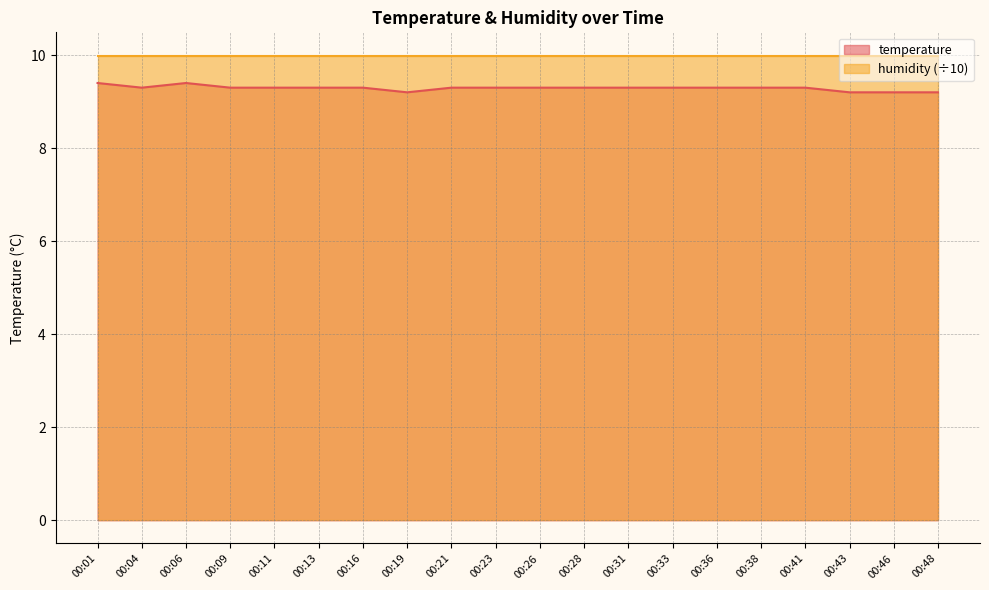

How many values are between 9 and 10?

20